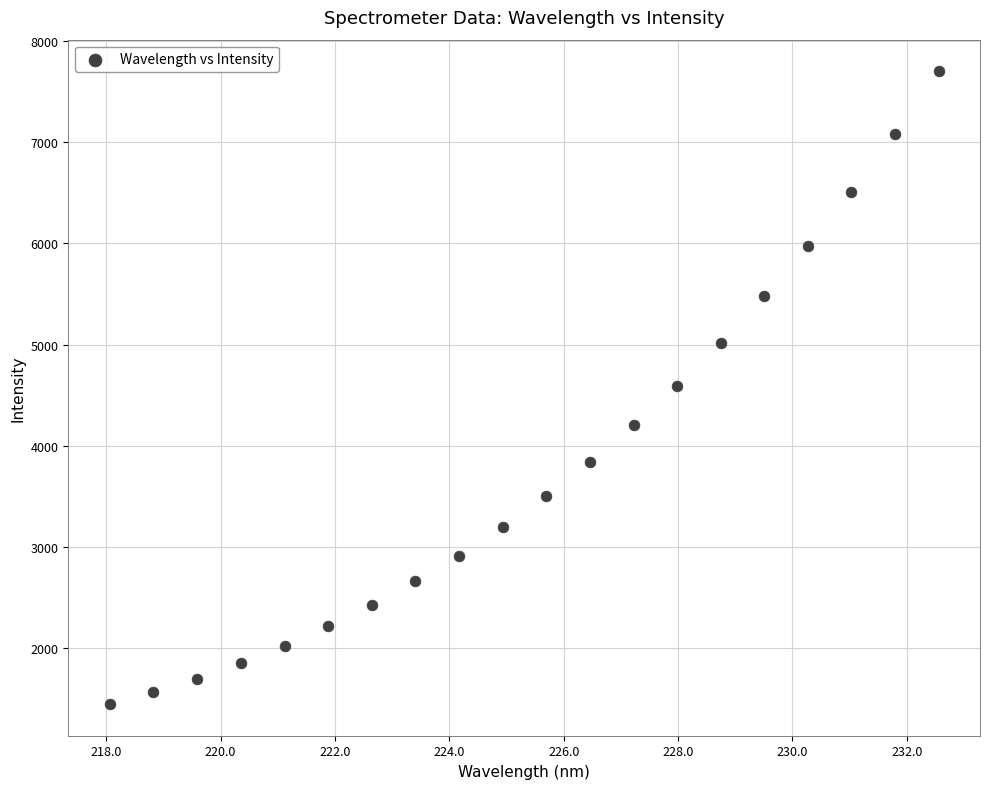

What is the range of X values (max minus min)?

14.5